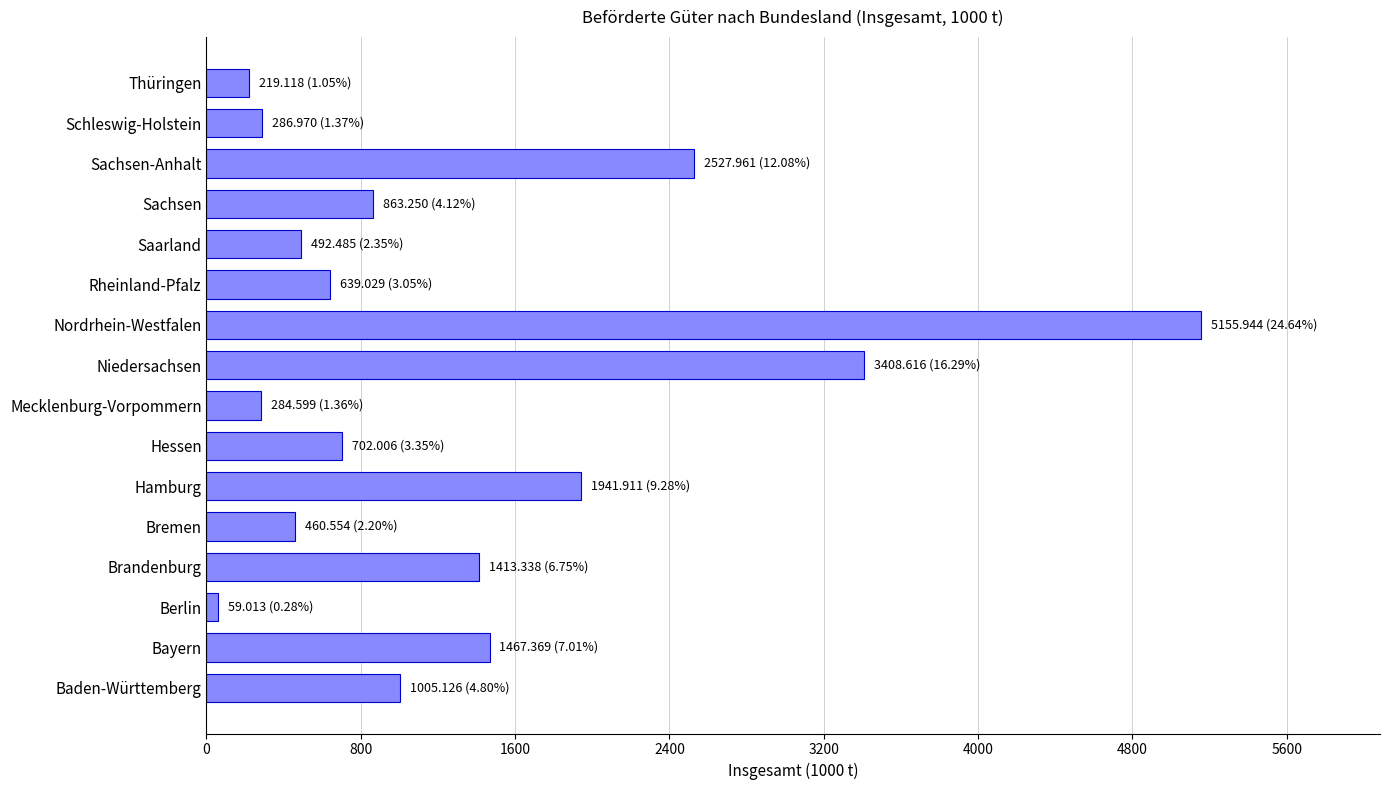

Which has a higher value, Nordrhein-Westfalen or Baden-Württemberg?

Nordrhein-Westfalen